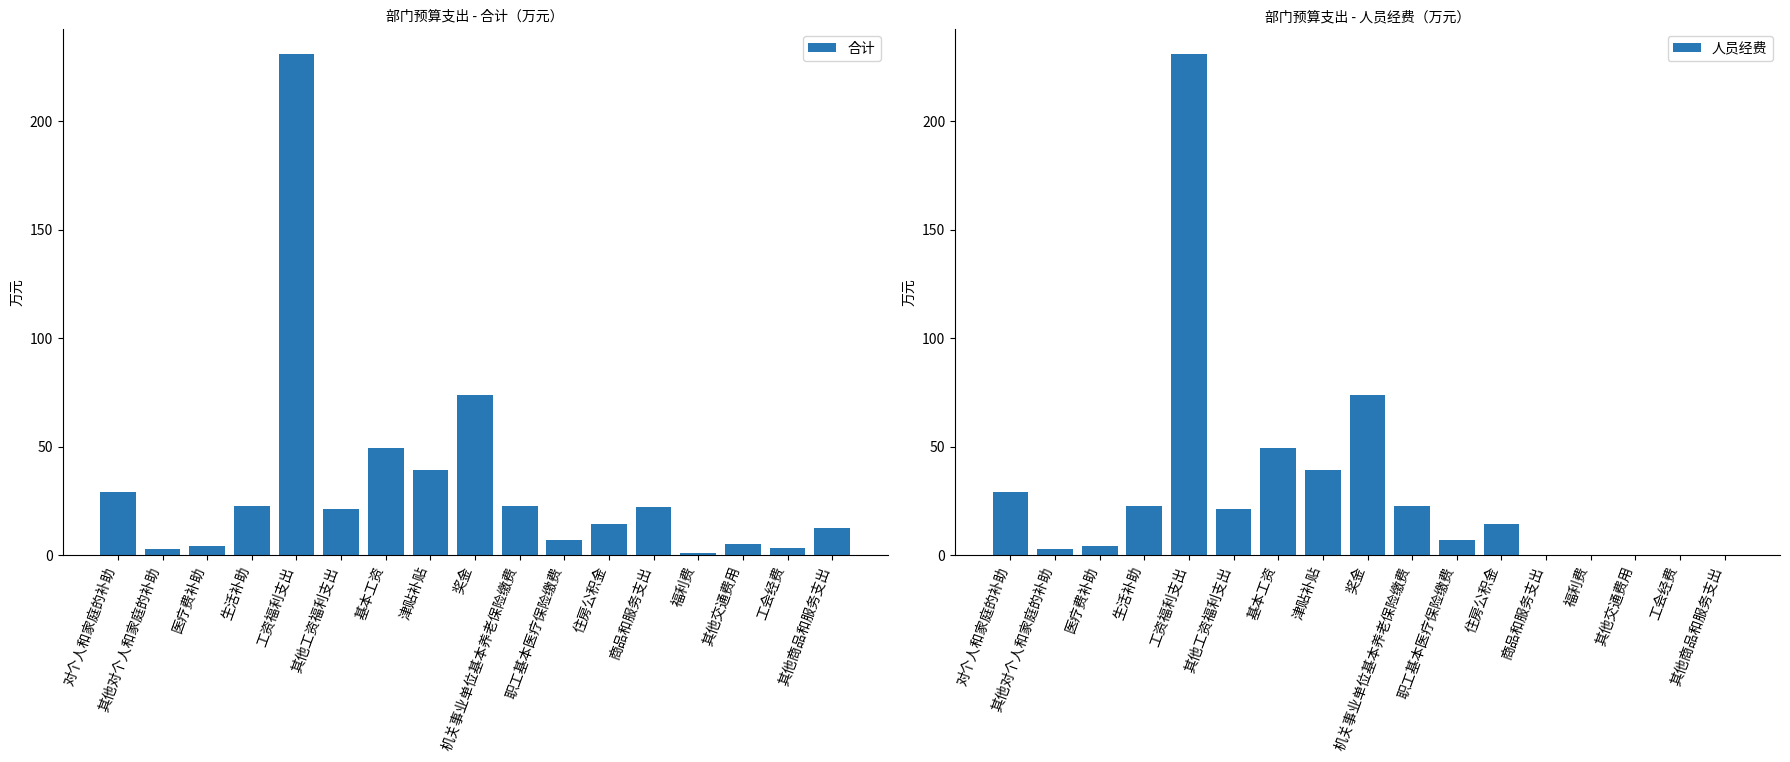

The value of 人员经费 at 奖金 is 73.8. True or false?

True